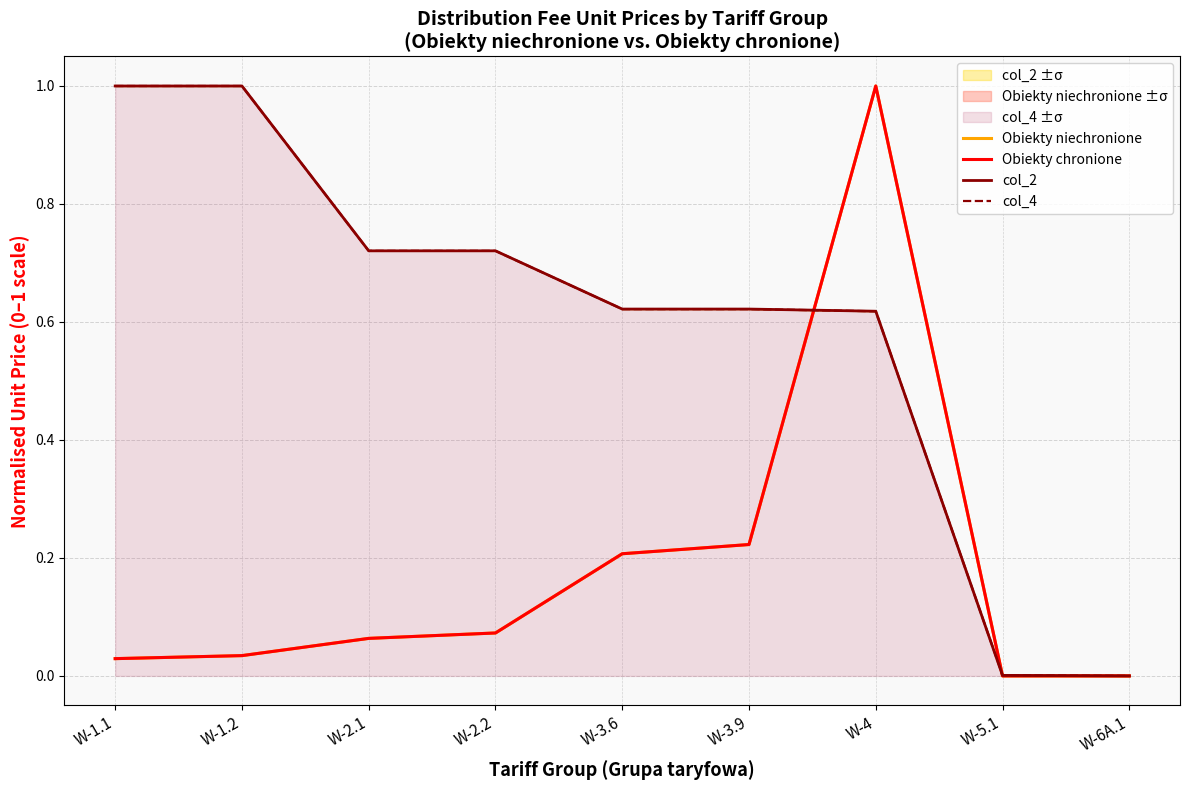

At which label is col_2 closest to 0?

W-6A.1